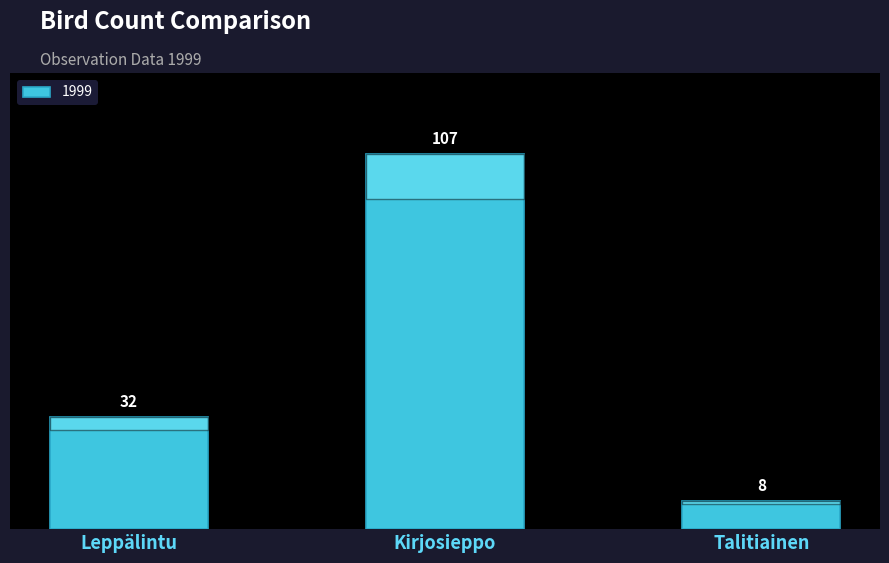

Which has a higher value, Kirjosieppo or Leppälintu?

Kirjosieppo